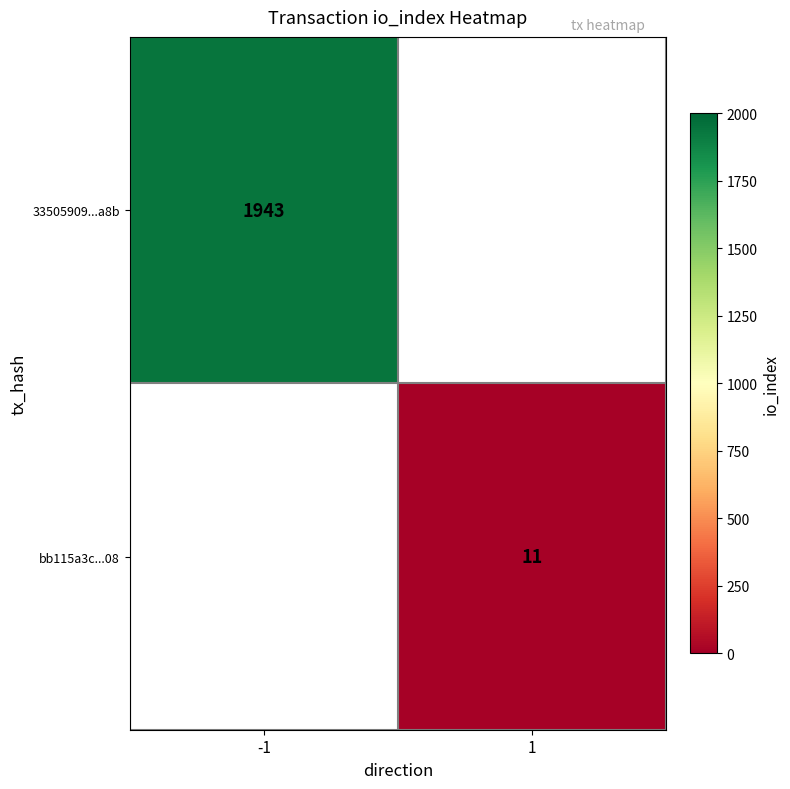

True or false: bb115a3c...08 has a value of 11 at 1.

True